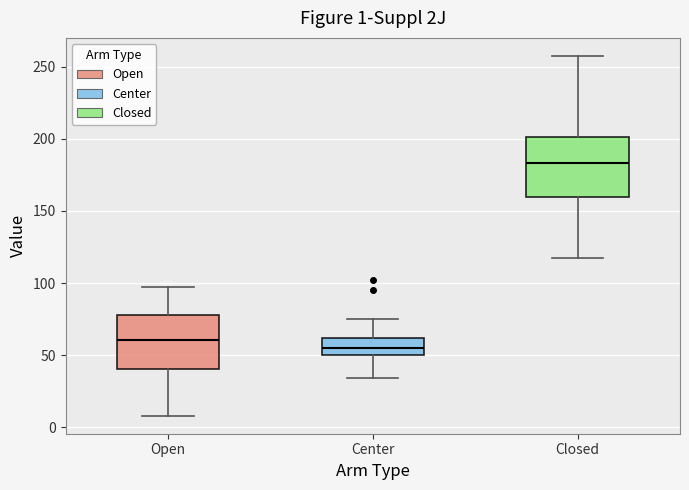

Which box has the lowest median line?

Center